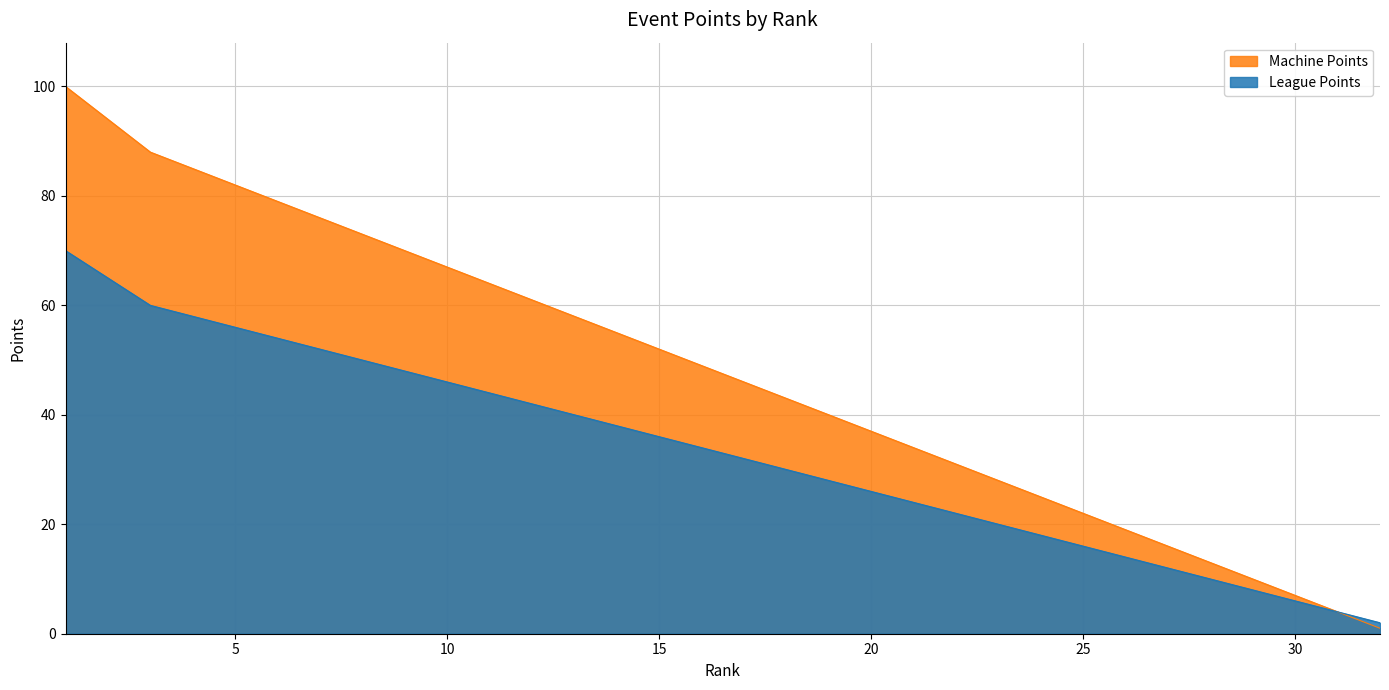

What is the smallest value displayed?

1